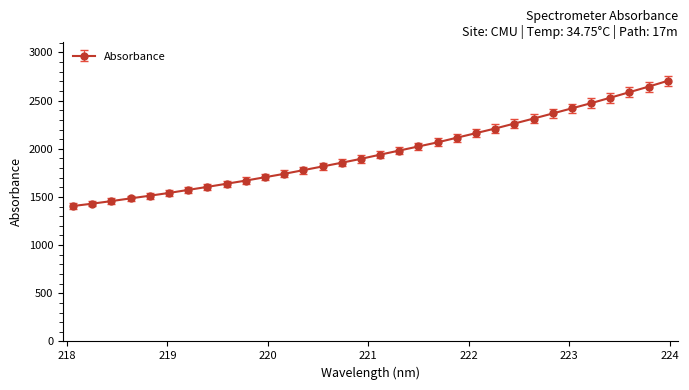

What is the value of the 15th point from the left?

1855.6